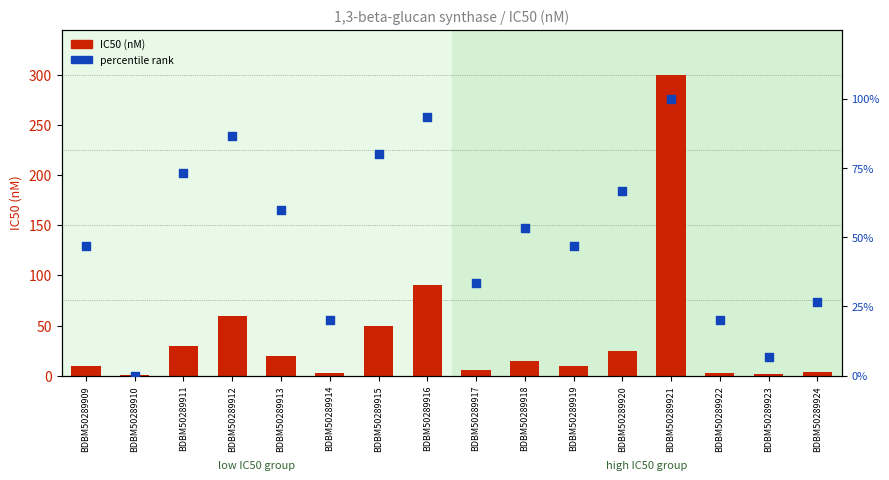

Which series contains the highest Y value?

IC50 (nM)